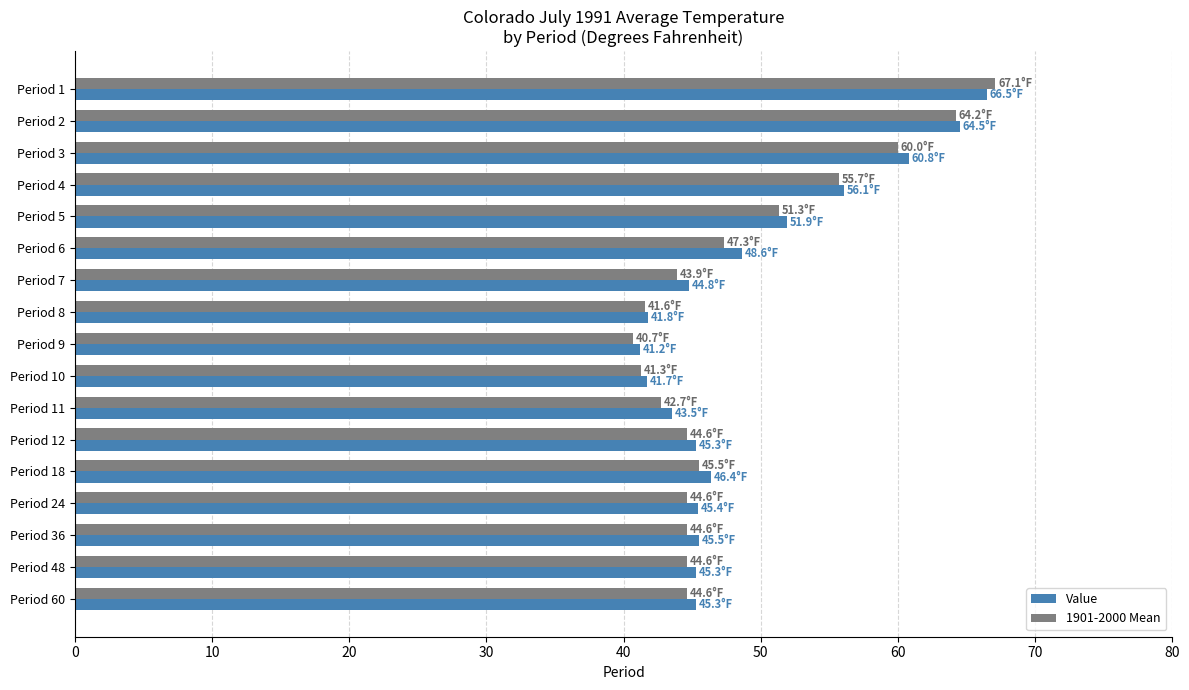

Is it true that 1901-2000 Mean equals 24.0 at Period 36?

False